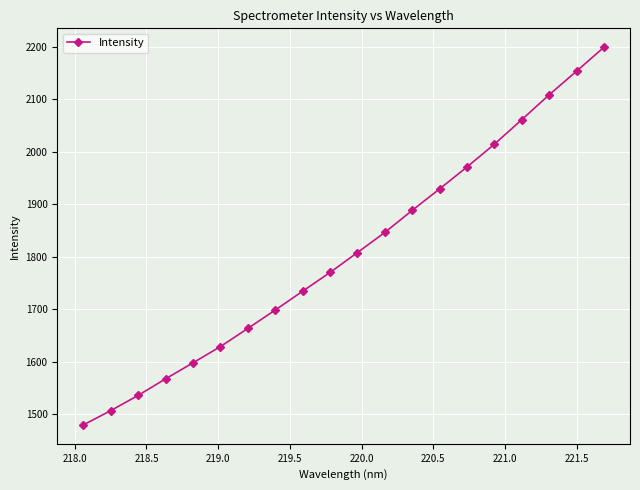

True or false: the data has more than 1 interior local peaks.

False